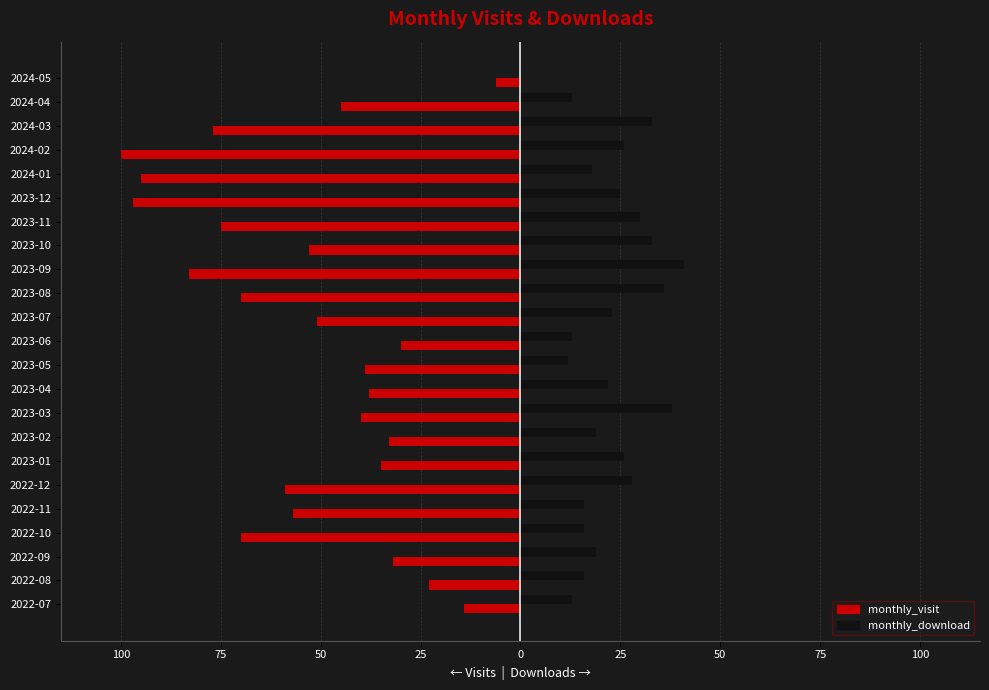

What are all the series names shown in the legend?

monthly_visit, monthly_download